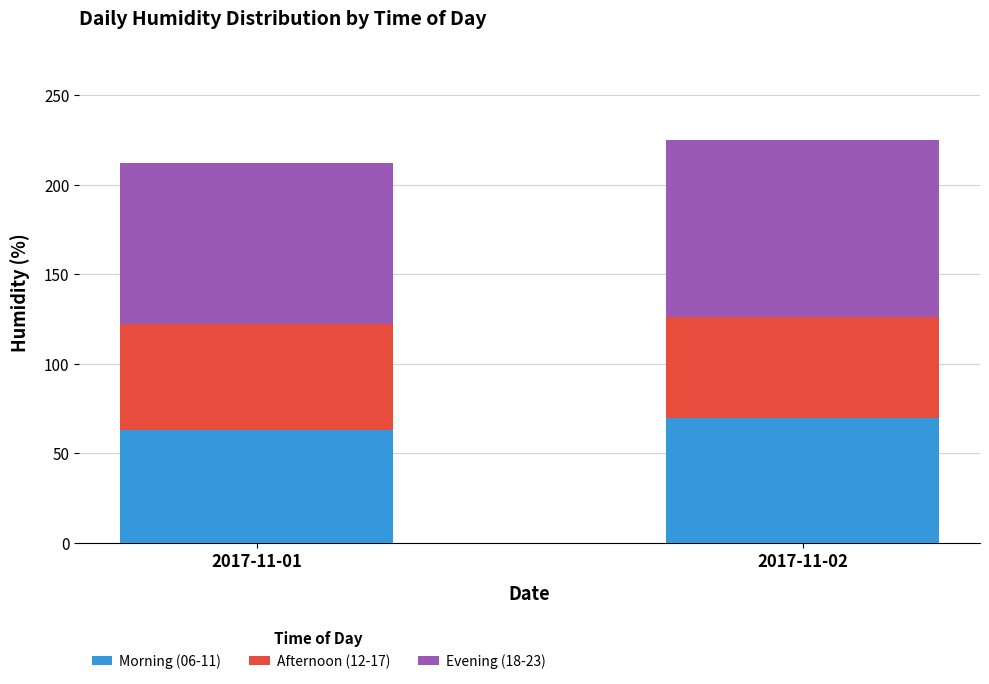

Rank the categories by Morning (06-11) value from lowest to highest.

2017-11-01, 2017-11-02